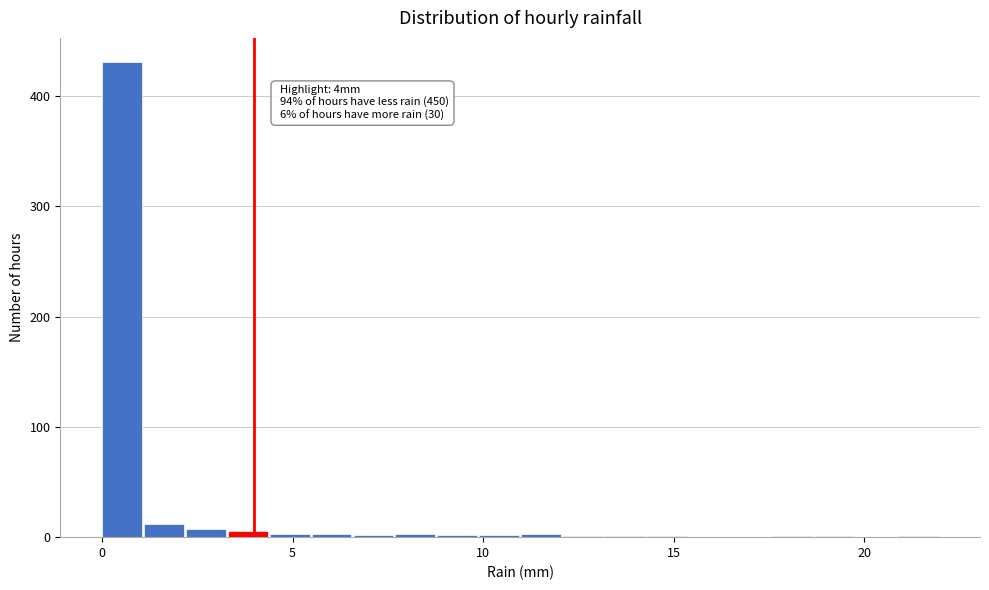

Read against the x-axis, roughly where is the centre of the tallest bar?

0.5